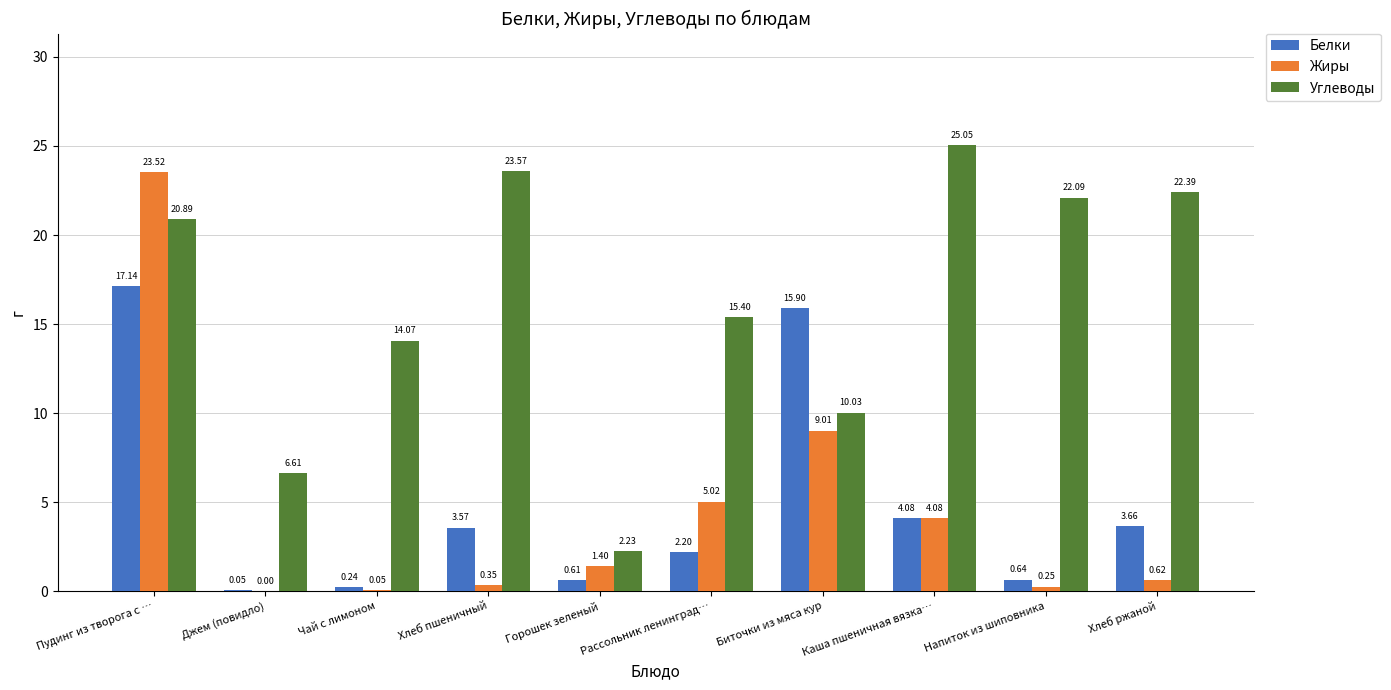

At which label does Белки reach its peak?

Пудинг из творога с …